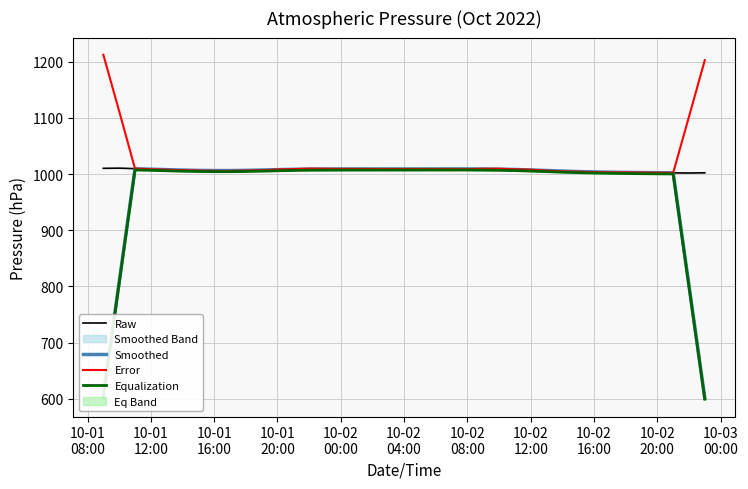

What is the approximate value of Error at 10-02
12:00?

1007.7